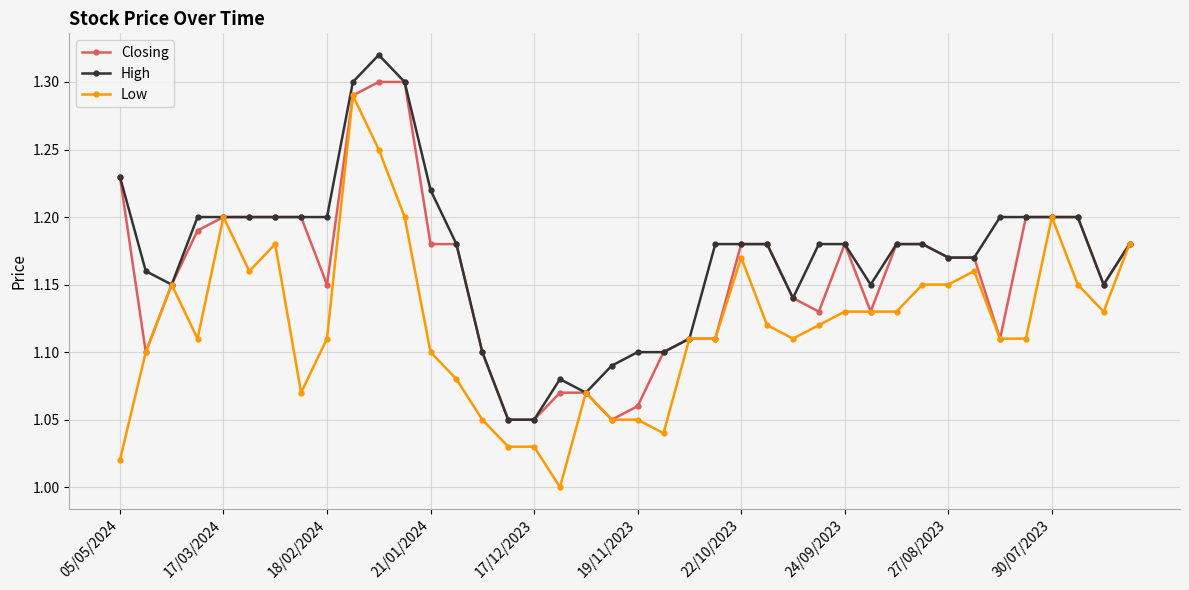

Which series has the widest spread of values?

Low